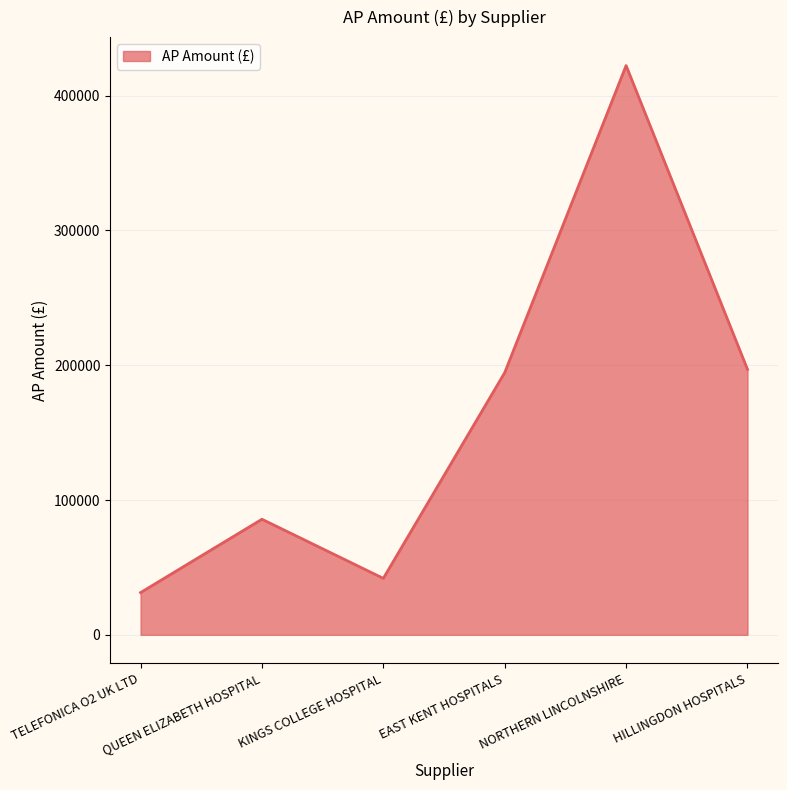

Where is the first local maximum?

QUEEN ELIZABETH HOSPITAL